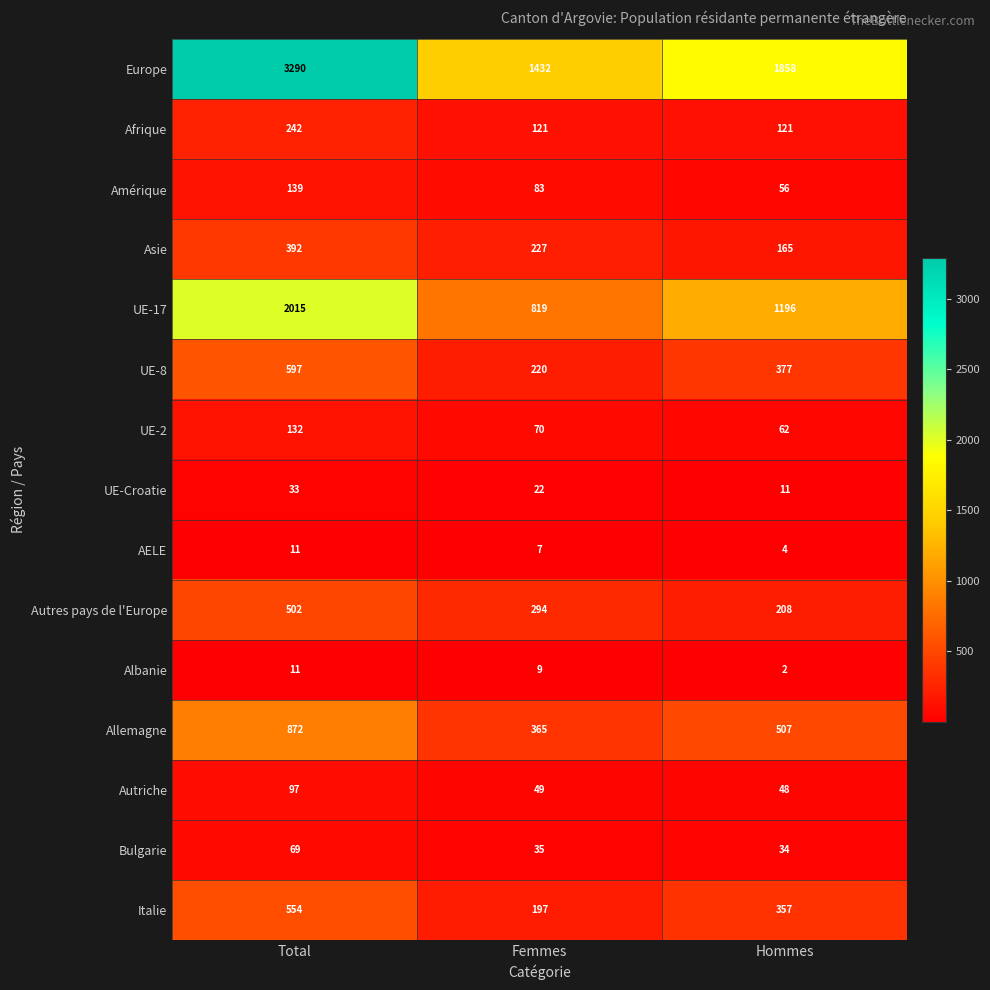

At which category does the chart reach its minimum across all series?

Hommes